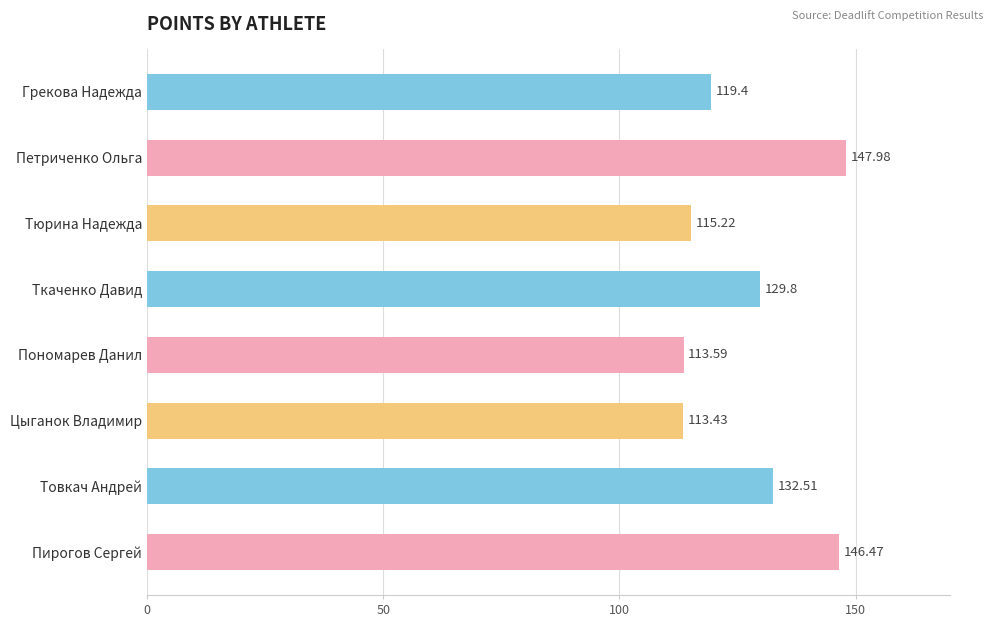

List the labels in order of value, smallest first.

Цыганок Владимир, Пономарев Данил, Тюрина Надежда, Грекова Надежда, Ткаченко Давид, Товкач Андрей, Пирогов Сергей, Петриченко Ольга